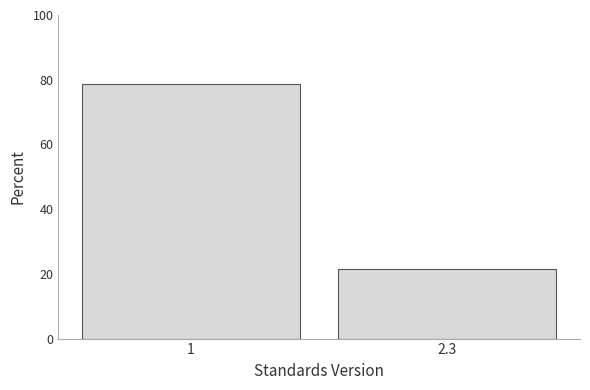

Reading left to right, list all the values displayed in this chart.

78.6	21.4